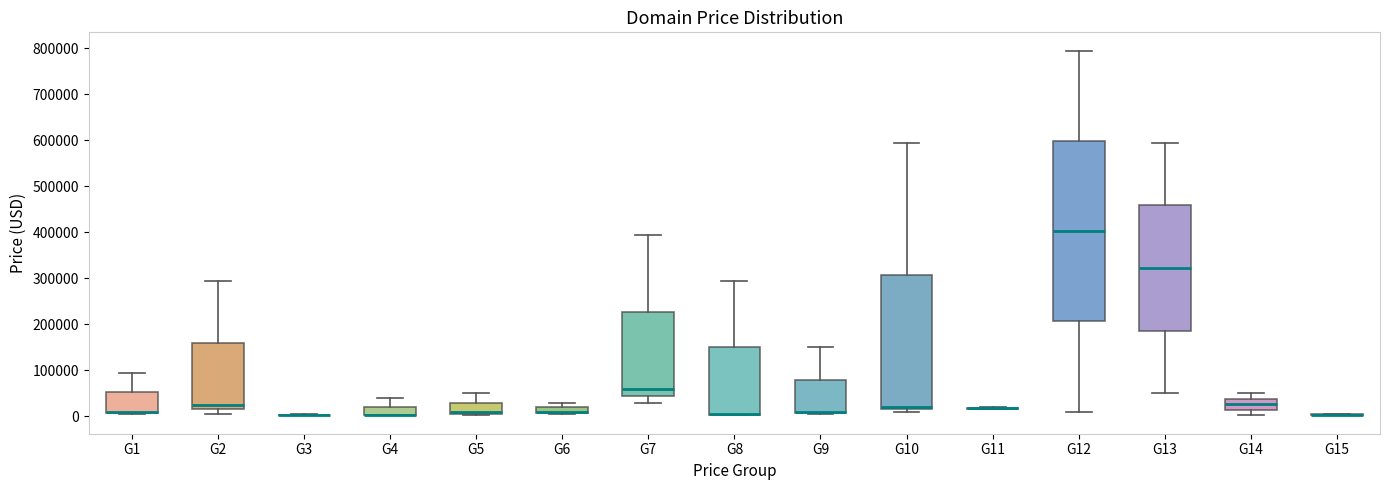

Which box is the tallest, from its lower edge to its upper edge?

G12